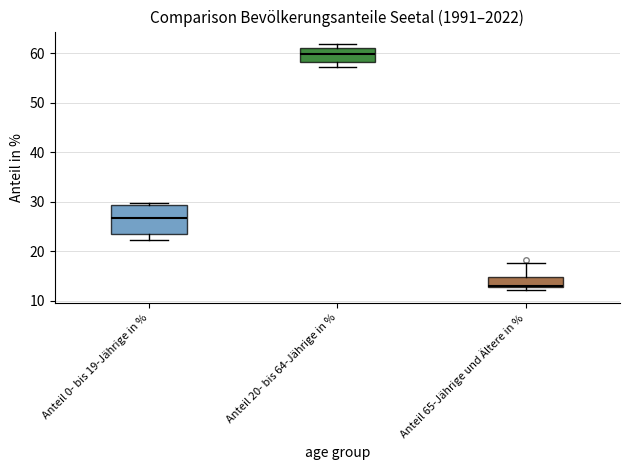

Which box has the highest median line?

Anteil 20- bis 64-Jährige in %